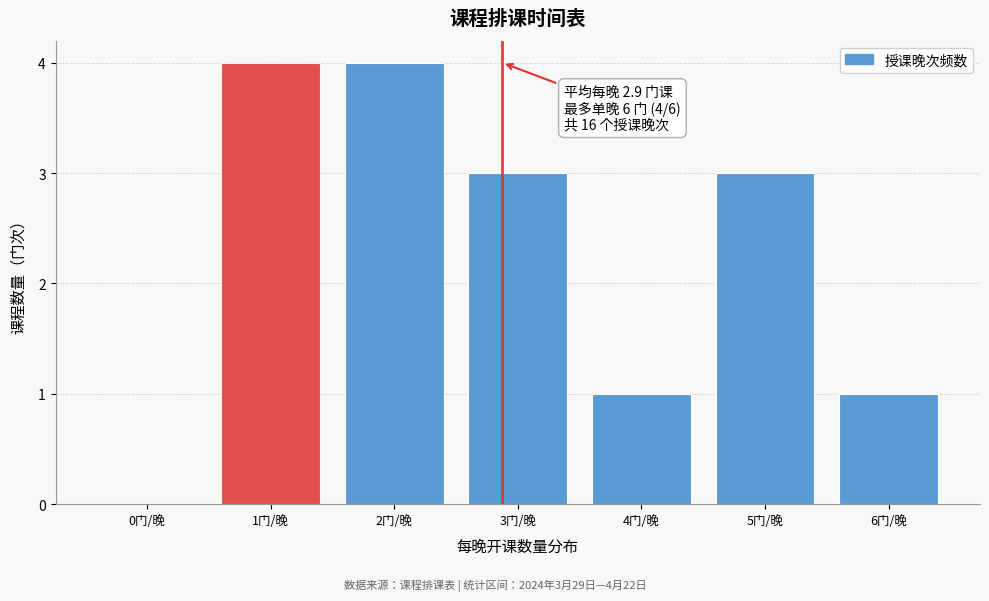

Reading left to right, list all the values displayed in this chart.

0门/晚=0	1门/晚=4	2门/晚=4	3门/晚=3	4门/晚=1	5门/晚=3	6门/晚=1